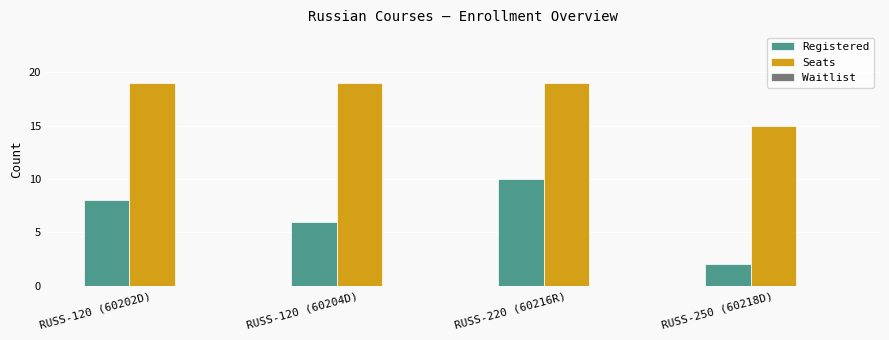

At which category is the sum across all series the highest?

RUSS-220 (60216R)